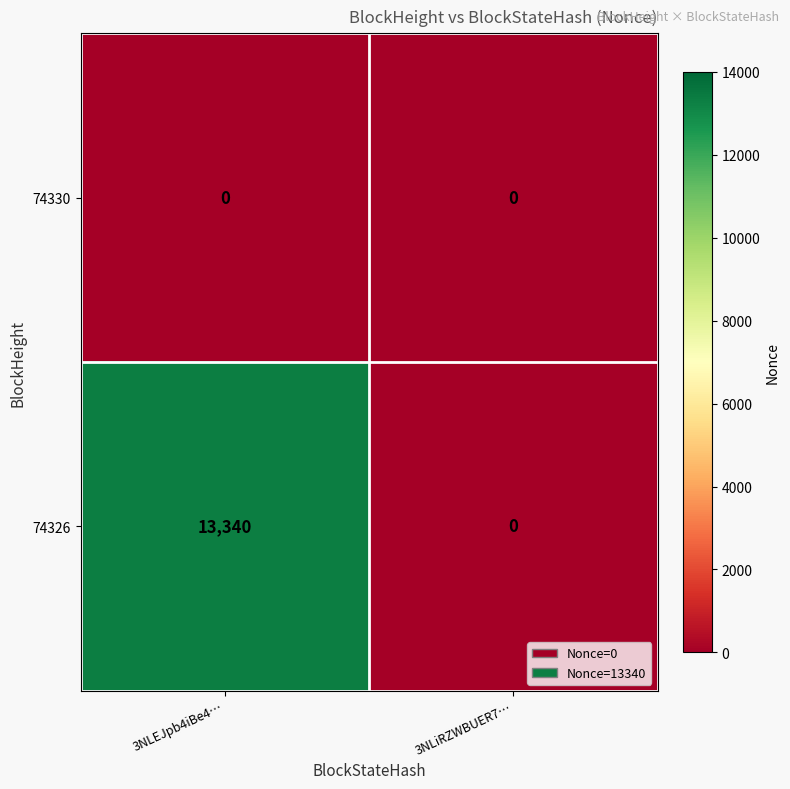

Reading left to right, extract all data points from this chart.

74330: 3NLEJpb4iBe4…=0	3NLiRZWBUER7…=0
74326: 3NLEJpb4iBe4…=13340	3NLiRZWBUER7…=0